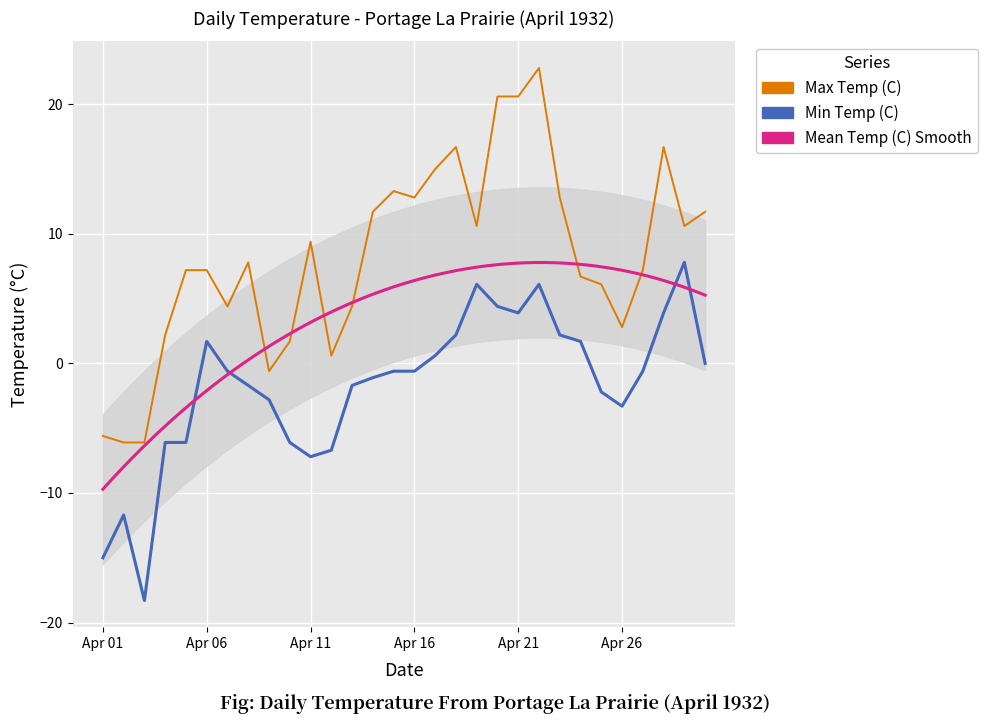

Read the Min Temp (C) value at 1932-04-14.

-1.1